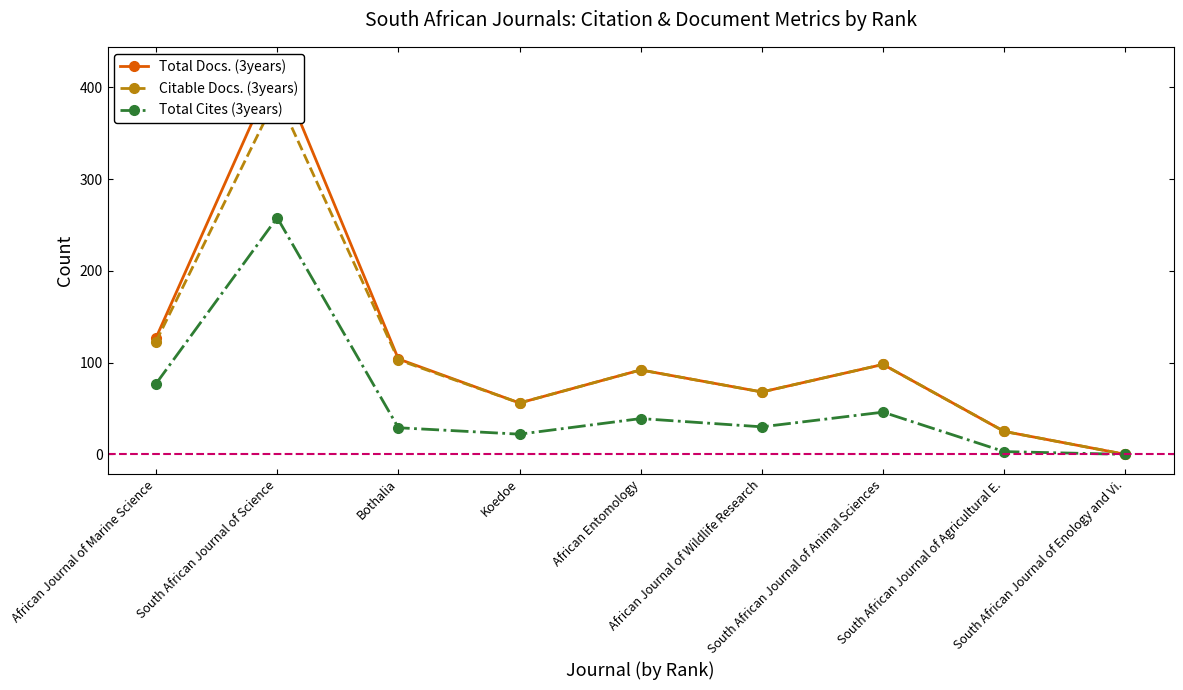

Is it true that Total Docs. (3years) equals 104 at Bothalia?

True